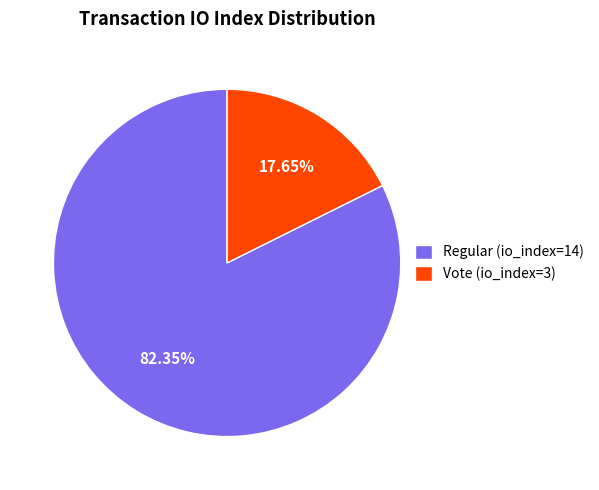

To the nearest percent, what percentage of the pie is Vote (io_index=3)?

18%